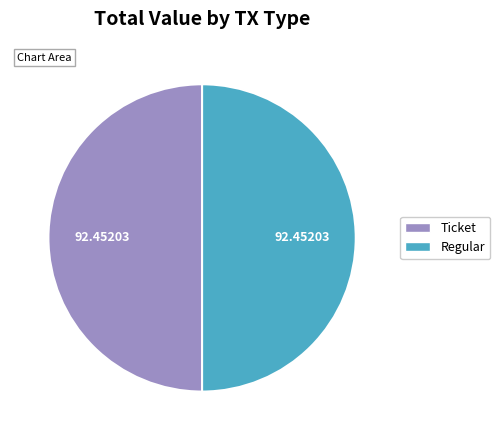

How many segments does this pie chart have?

2